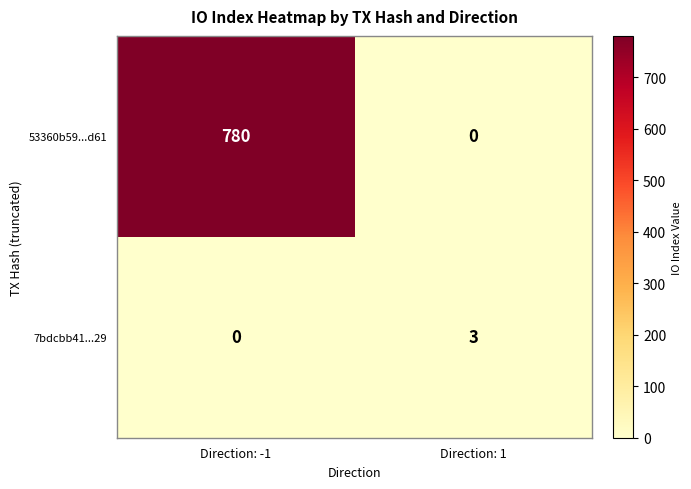

How many distinct data groups are displayed?

2